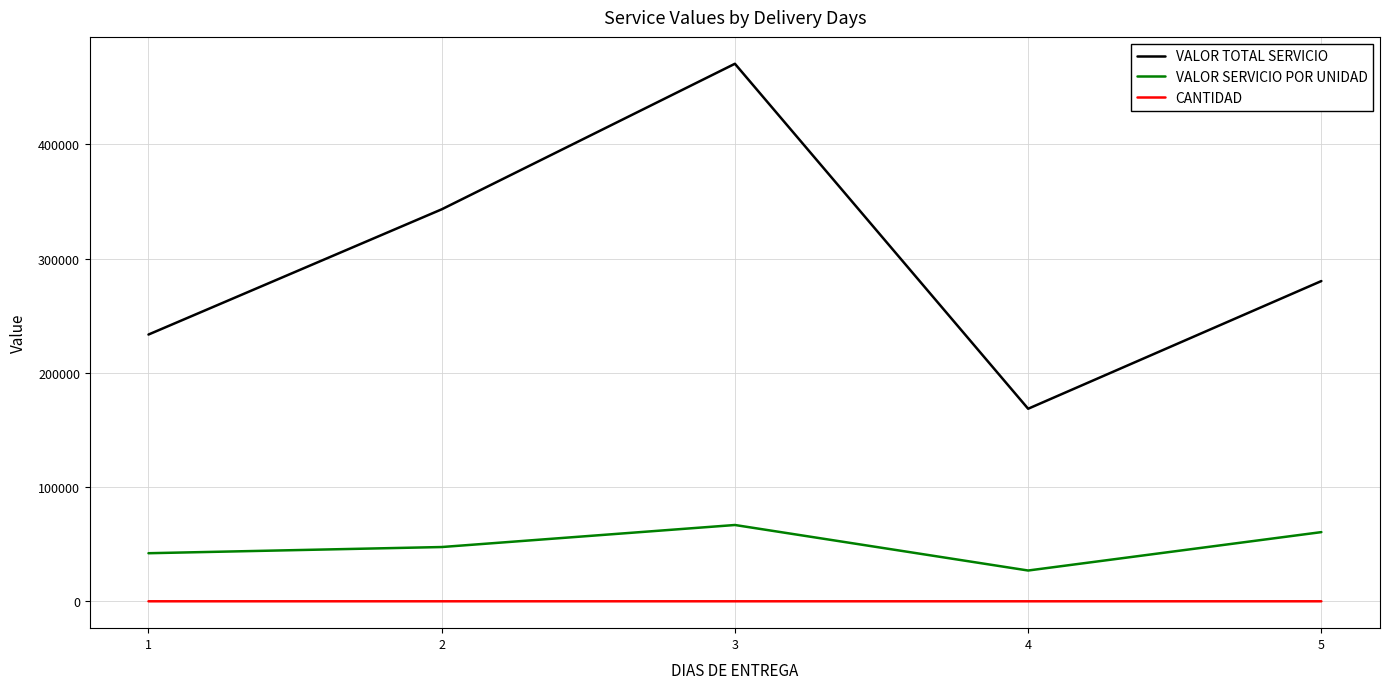

The CANTIDAD series shows 5.0 at 2. True or false?

True